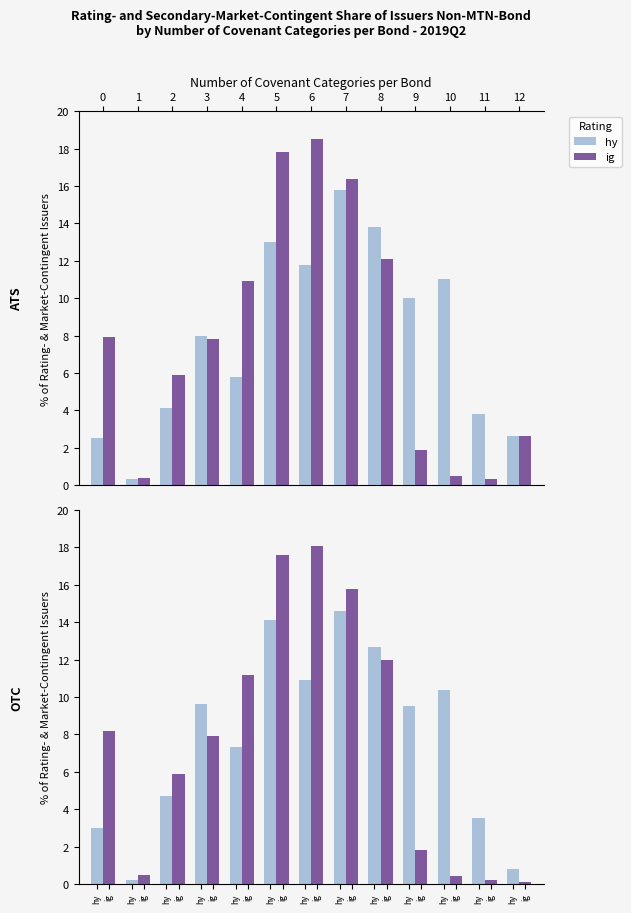

What are all the series names shown in the legend?

hy, ig